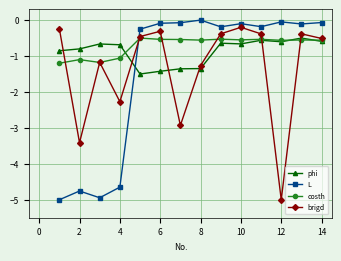

At how many categories does at least one series exceed -4?

14